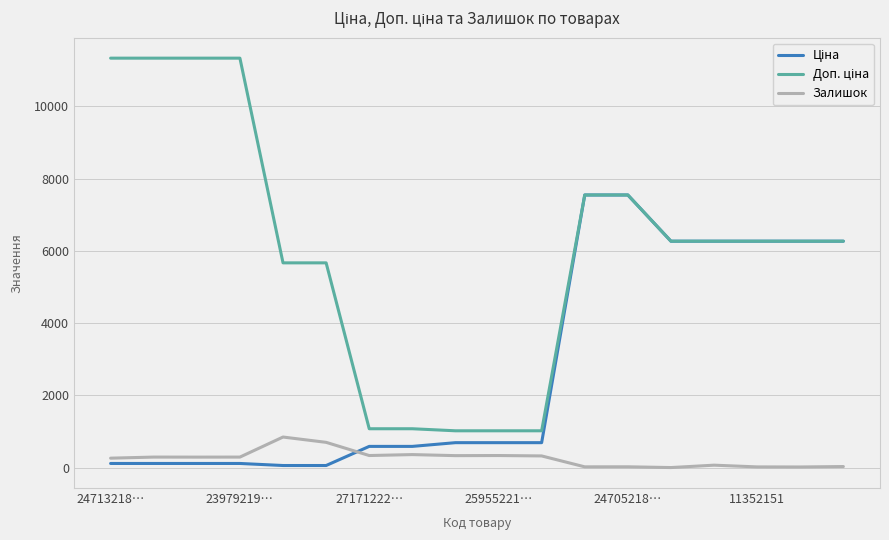

What is the maximum value for Залишок?

845.0